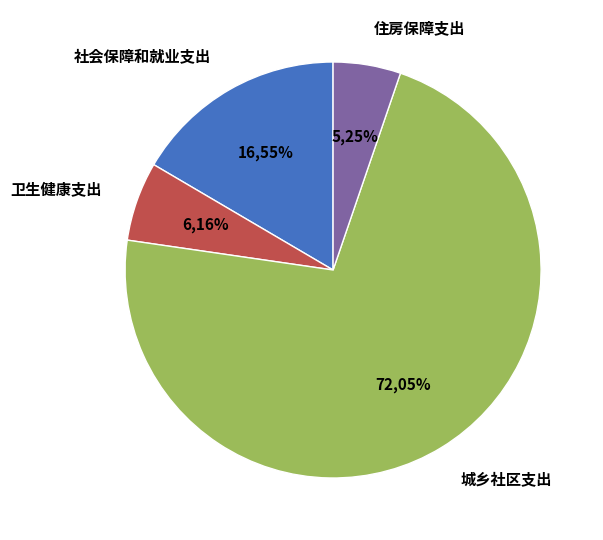

The 卫生健康支出 slice represents 6% of the pie. True or false?

True